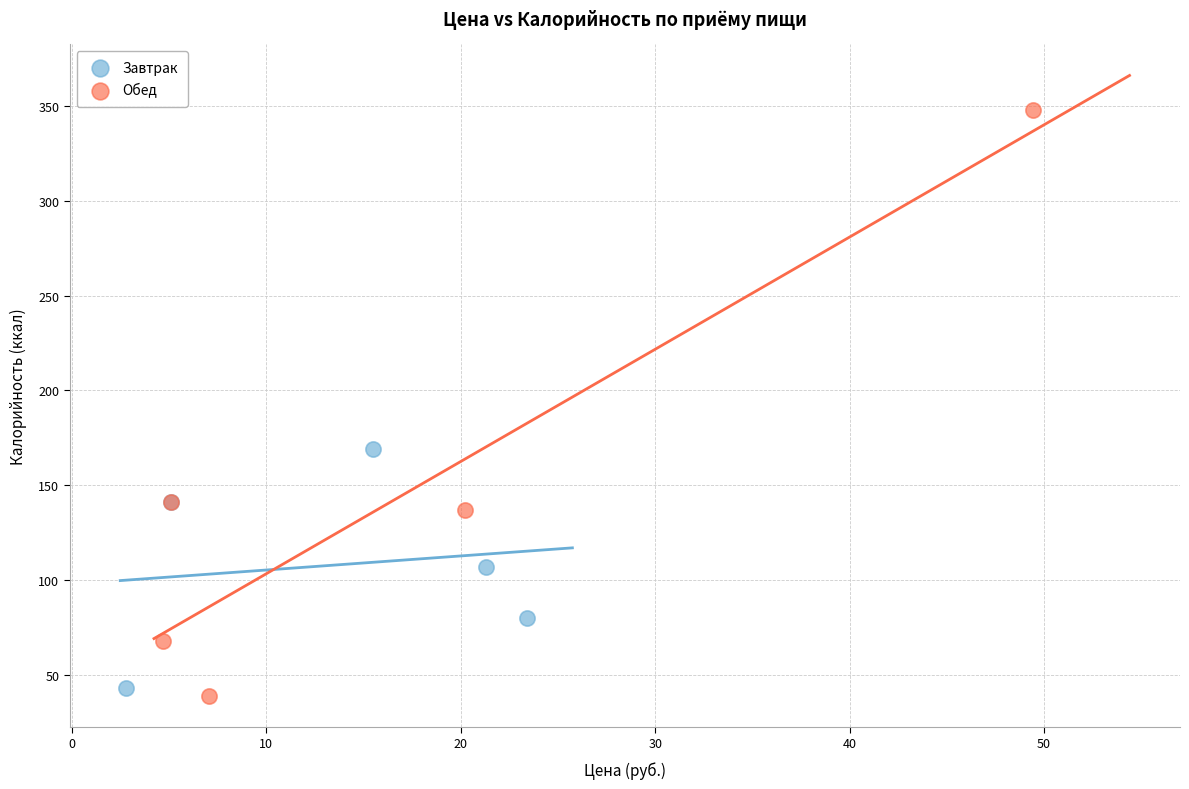

Which series contains the highest Y value?

Обед